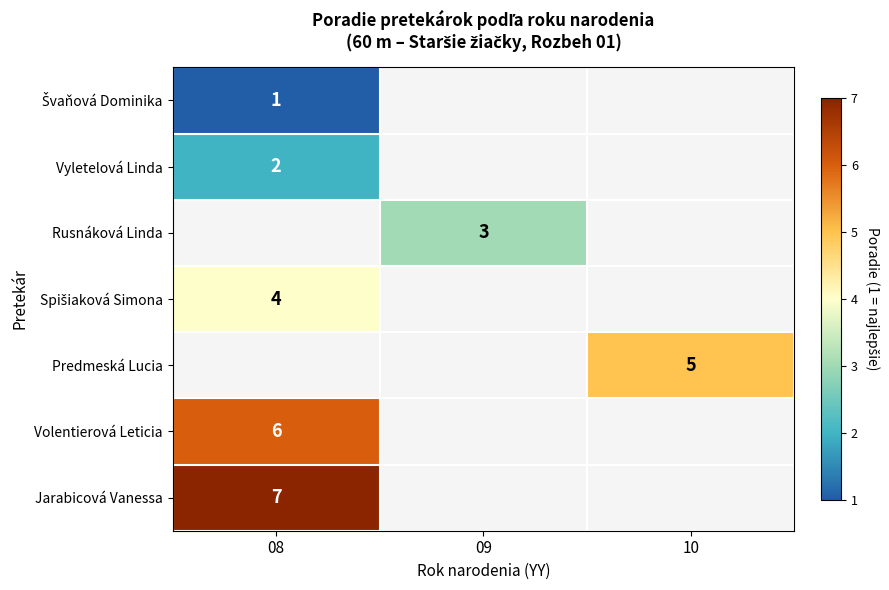

How many series are shown in this chart?

7